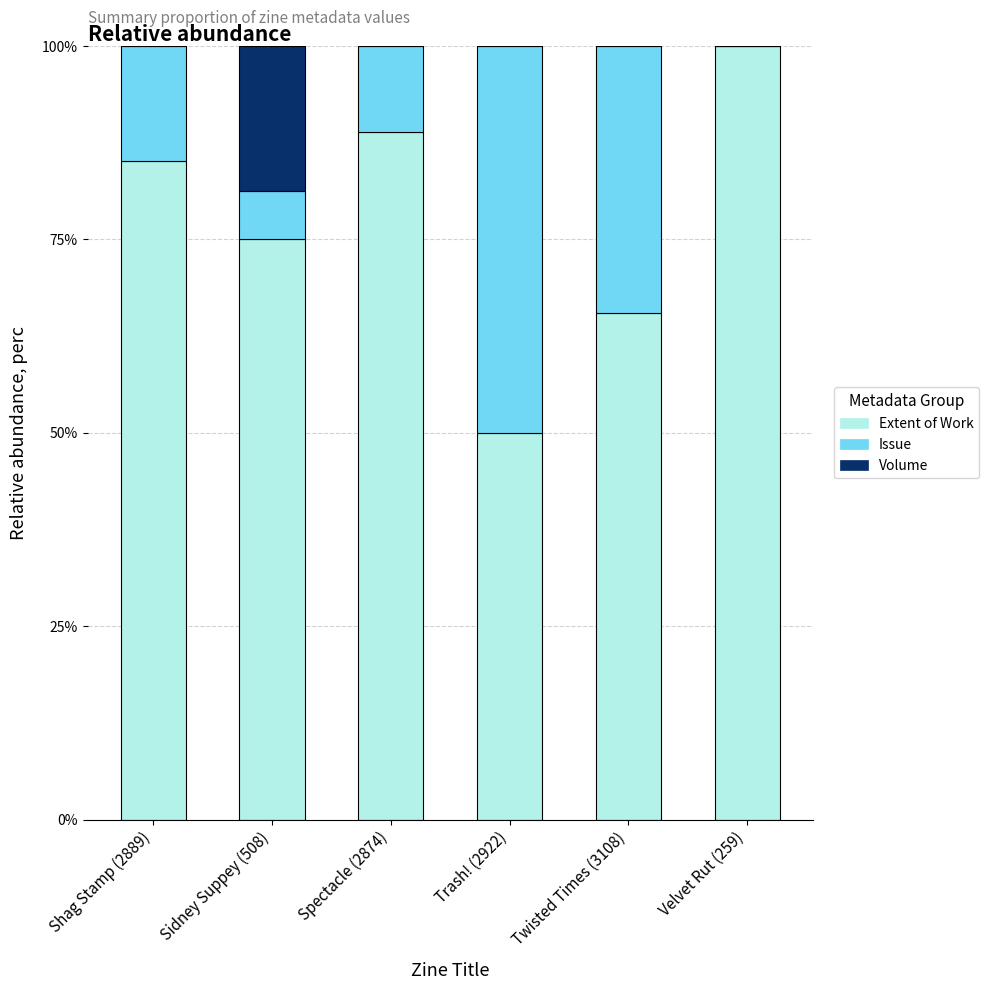

Count the number of categories in the chart.

6